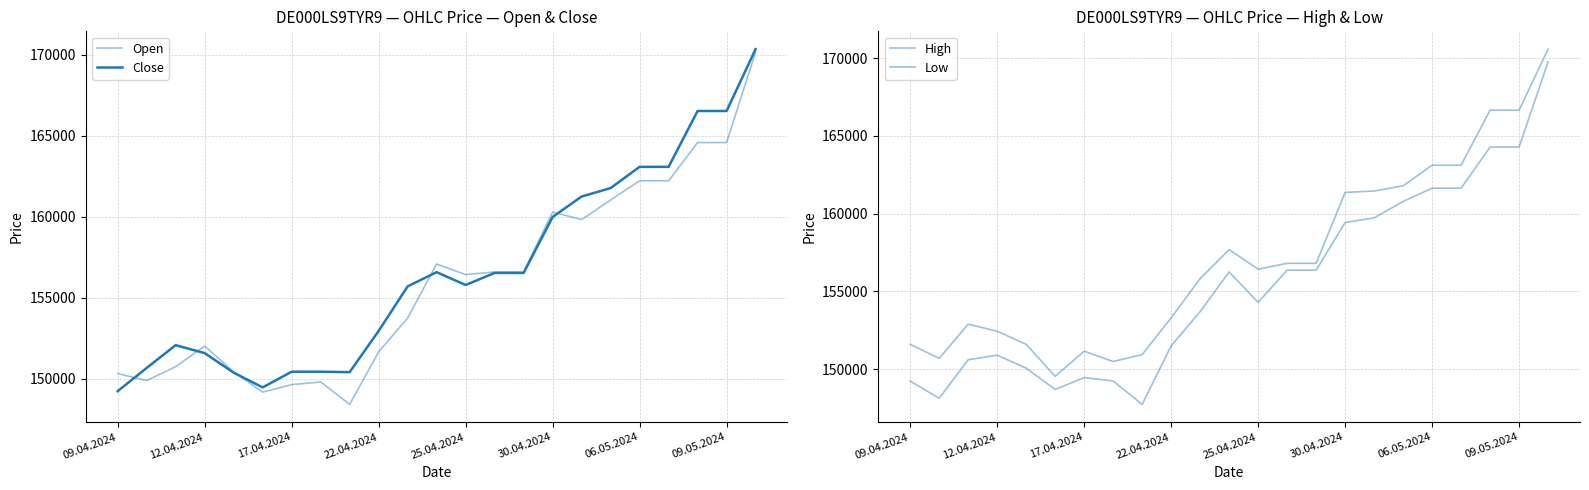

In Close, how many points are higher than both neighbors (excluding endpoints)?

2